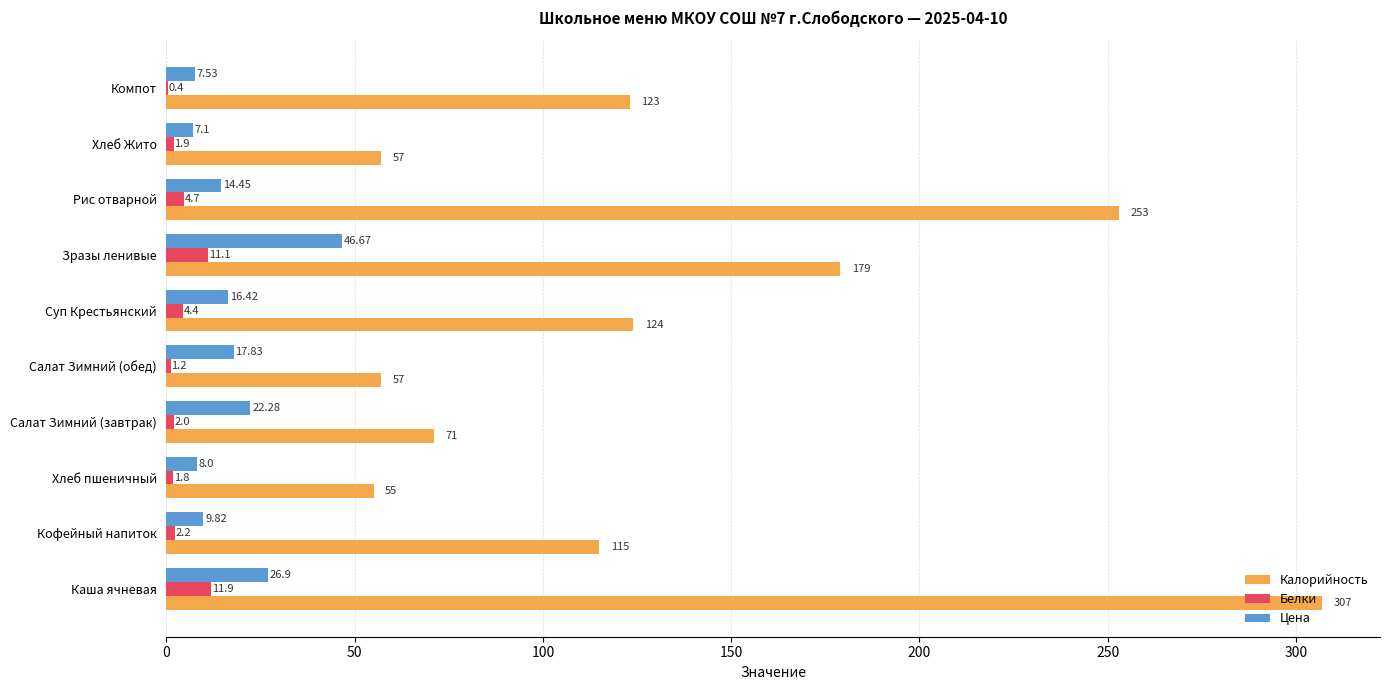

Where is Калорийность nearest to the value 181?

Зразы ленивые